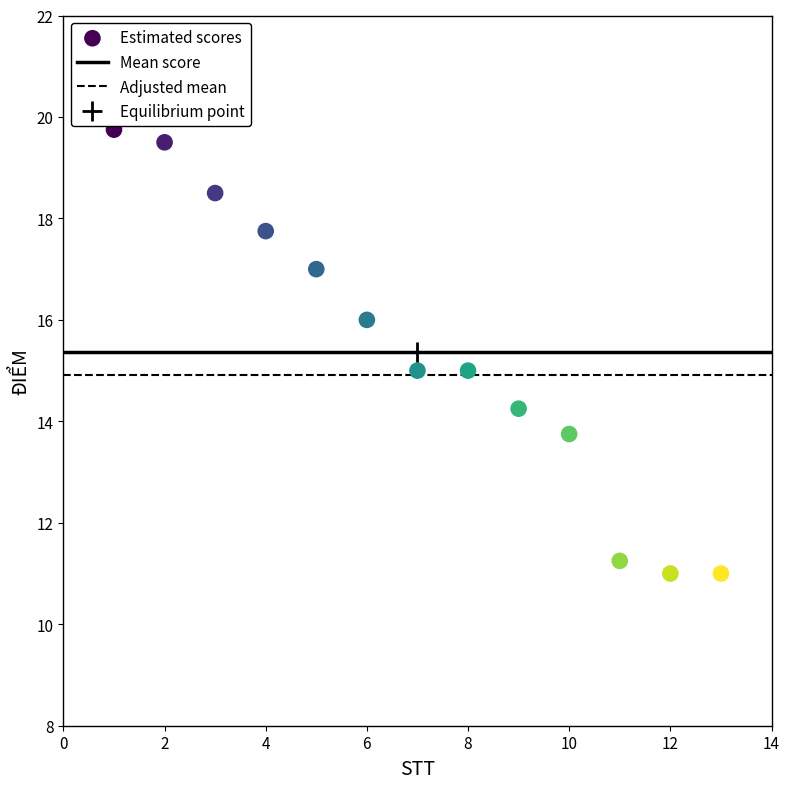

What is the range of X values (max minus min)?

12.0